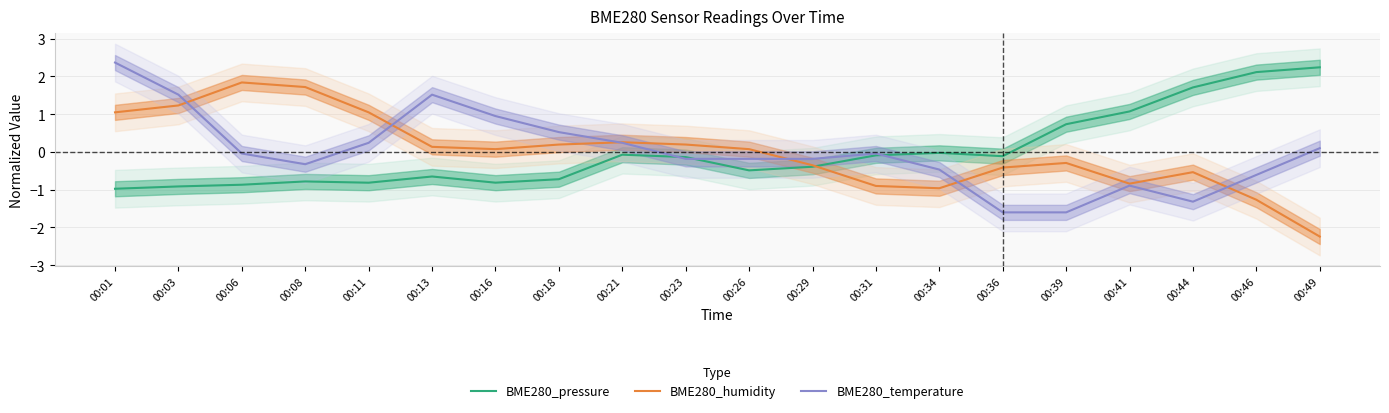

What is the difference between the BME280_temperature values at 00:11 and 00:34?

0.7